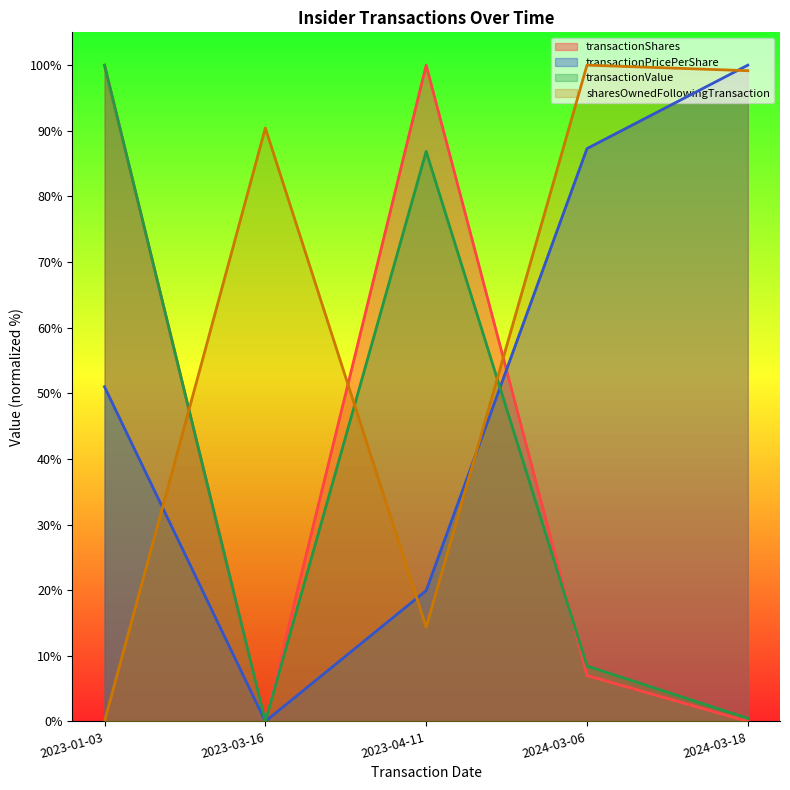

Which series has the widest spread of values?

transactionShares